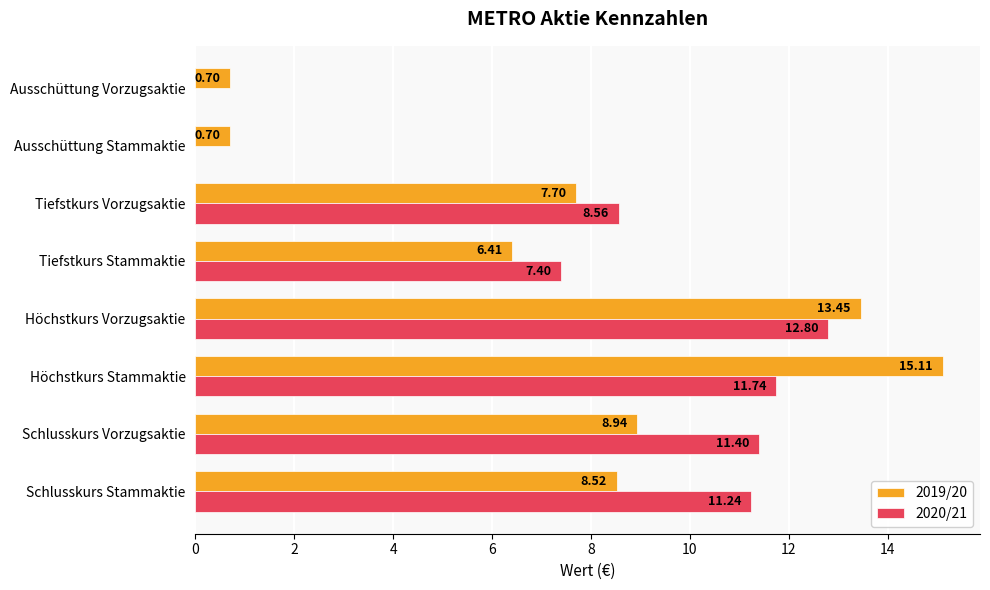

How many values in the 2020/21 series exceed 11?

4